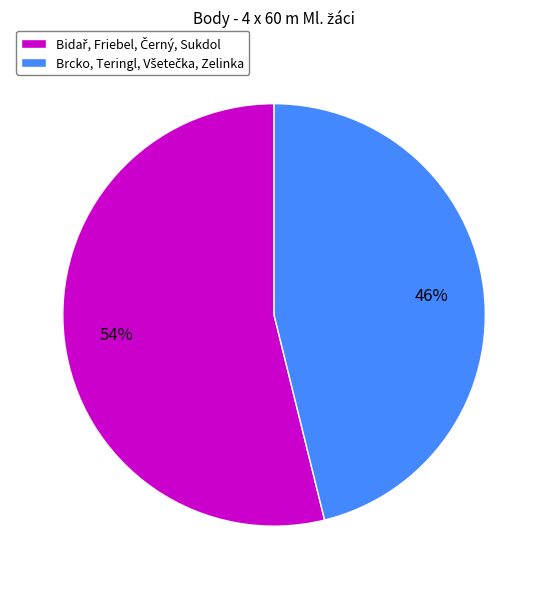

To the nearest percent, what is the difference between the largest and smallest slice percentages?

8%